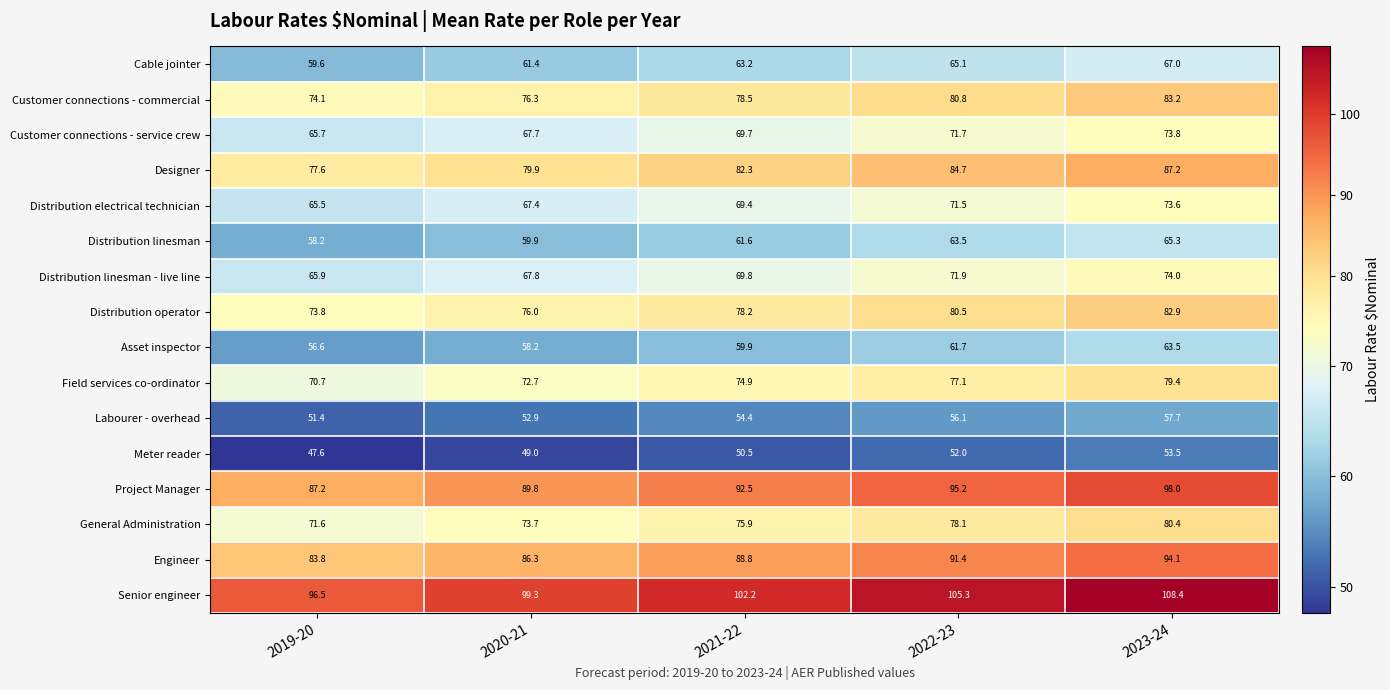

What is the average value of the Customer connections - service crew series?

69.7